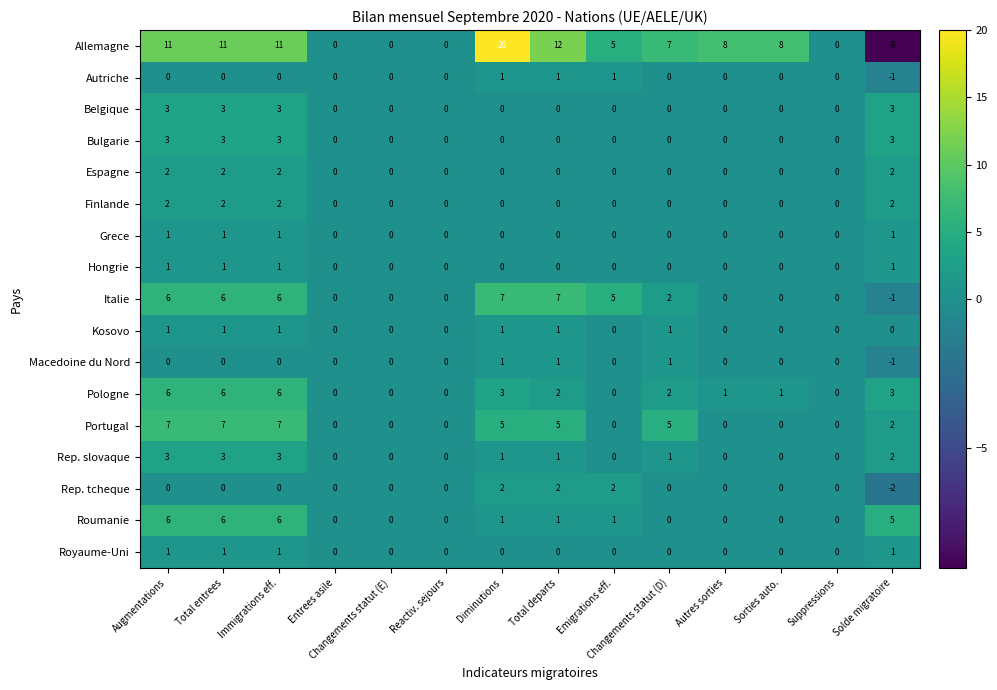

How many distinct data groups are displayed?

17